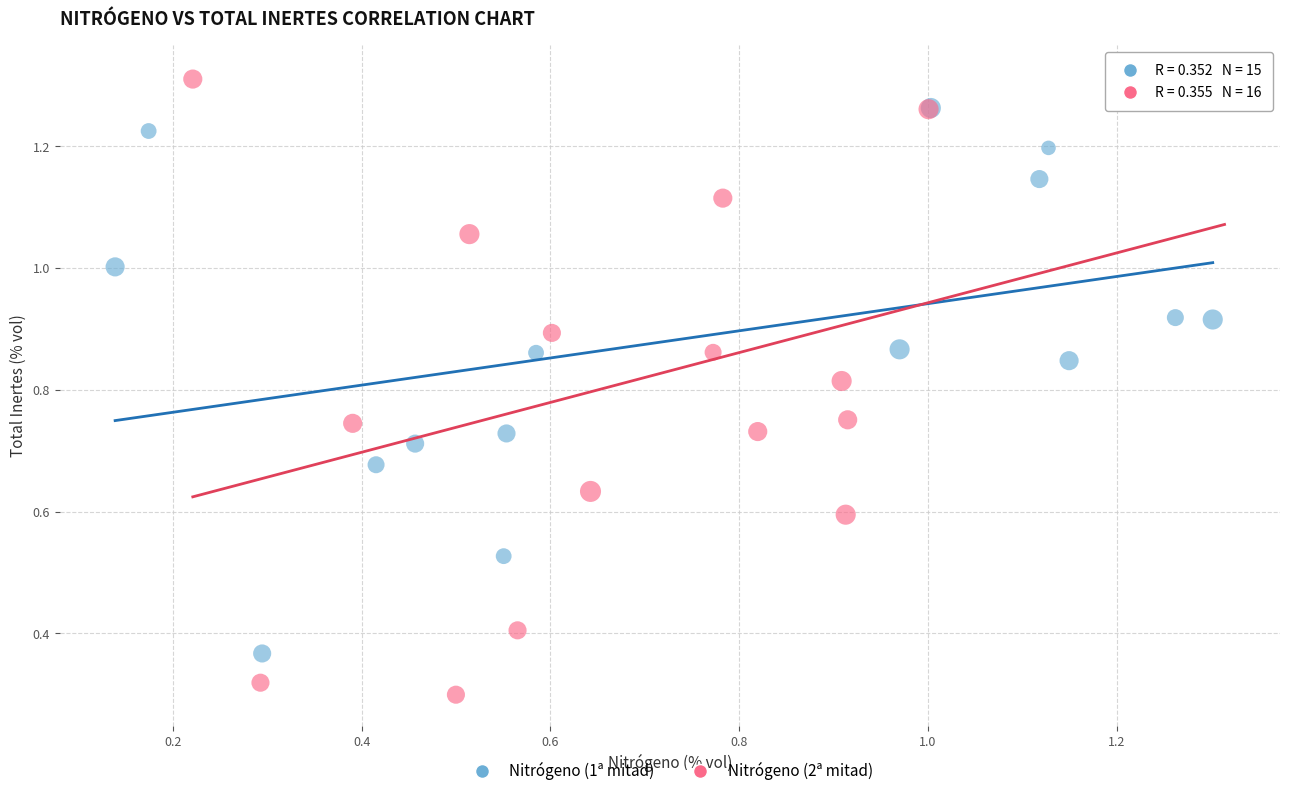

Which series reaches the maximum Y coordinate?

Nitrógeno (2ª mitad)